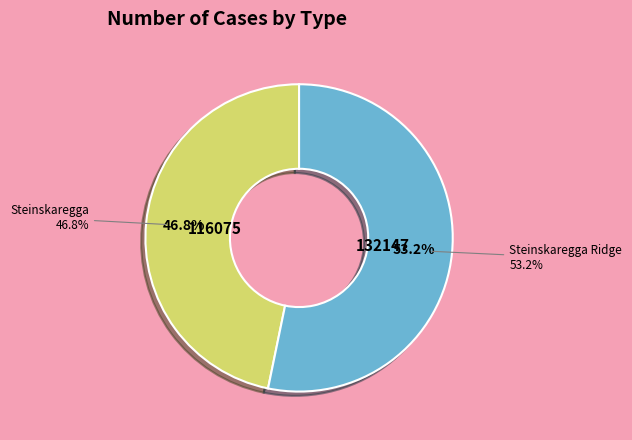

True or false: Steinskaregga Ridge accounts for 53% of the total.

True